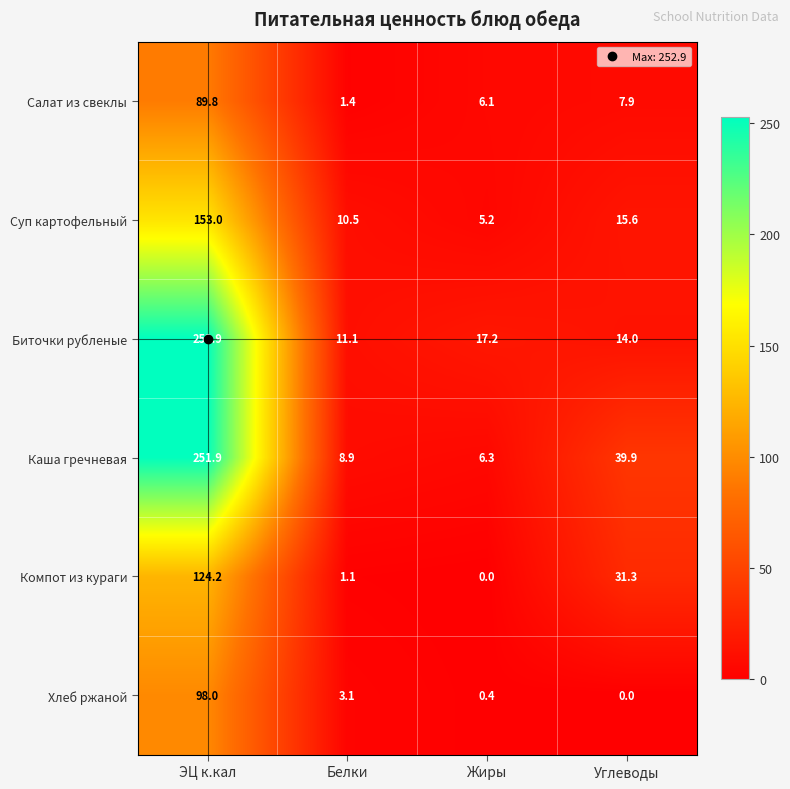

How many distinct data groups are displayed?

6